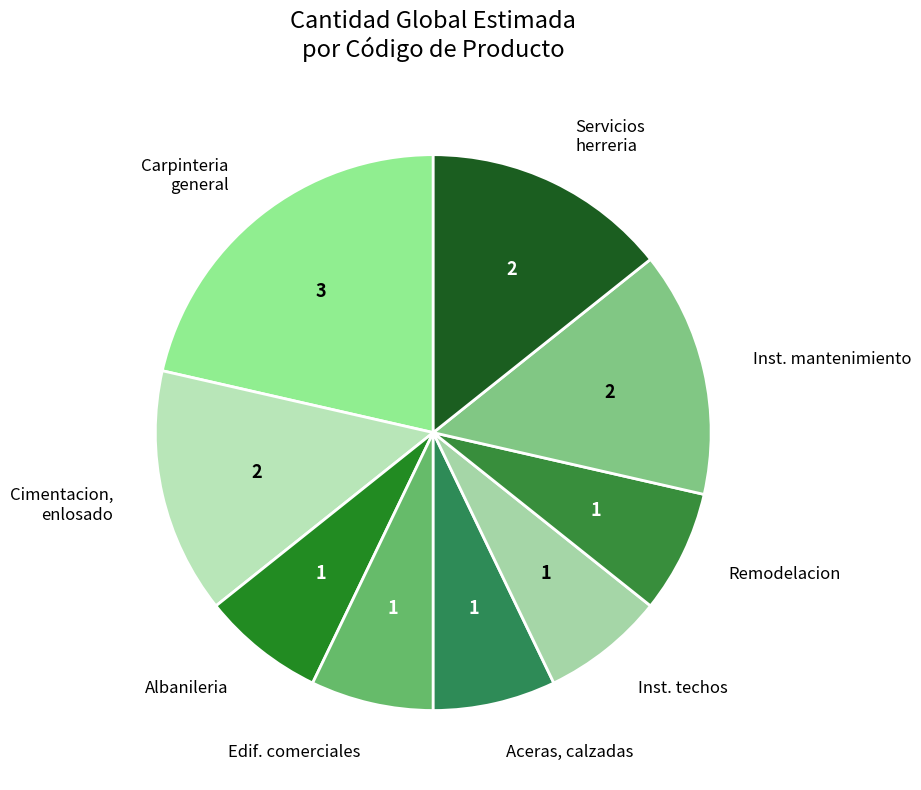

What is the largest slice in the pie chart?

Carpinteria general